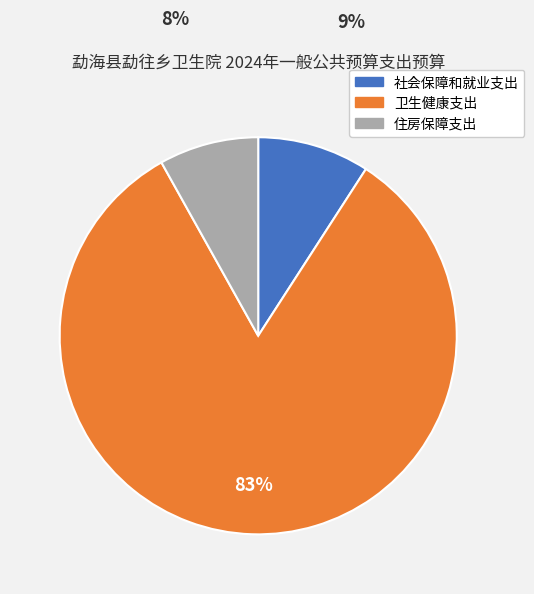

Is 卫生健康支出 the majority of the pie?

Yes